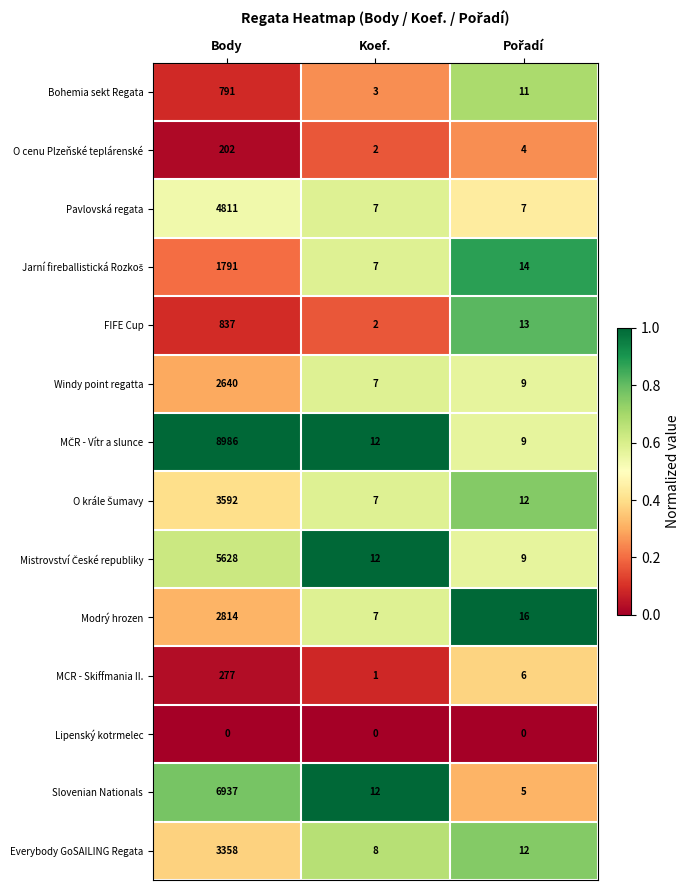

Which label corresponds to the largest value in the chart?

Body